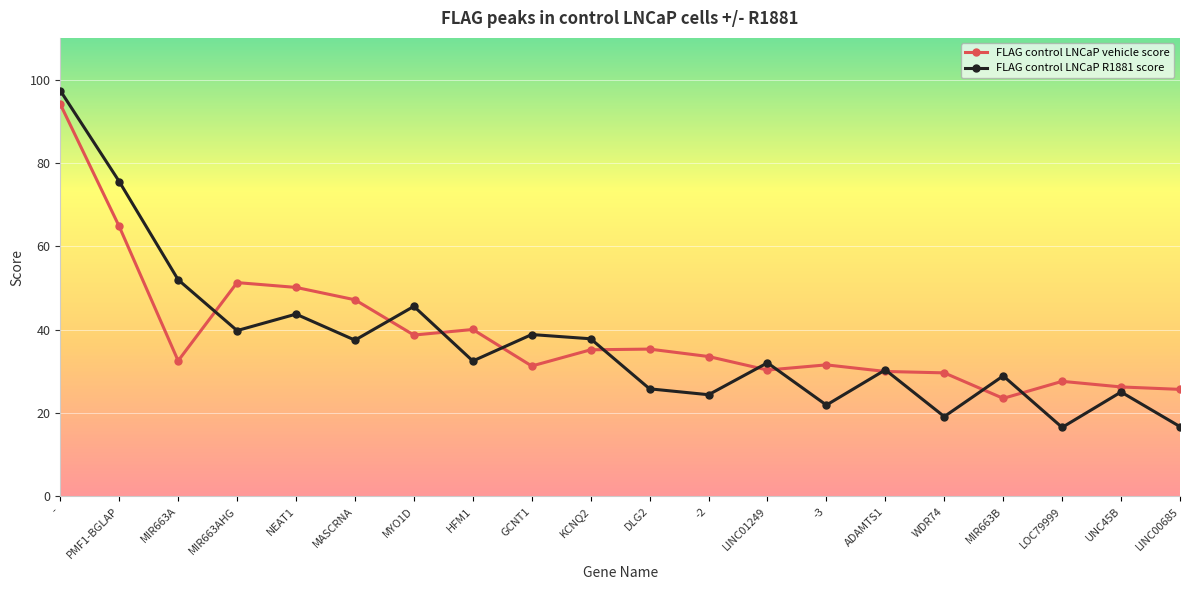

What is the approximate value of FLAG control LNCaP R1881 score at MYO1D?

45.6